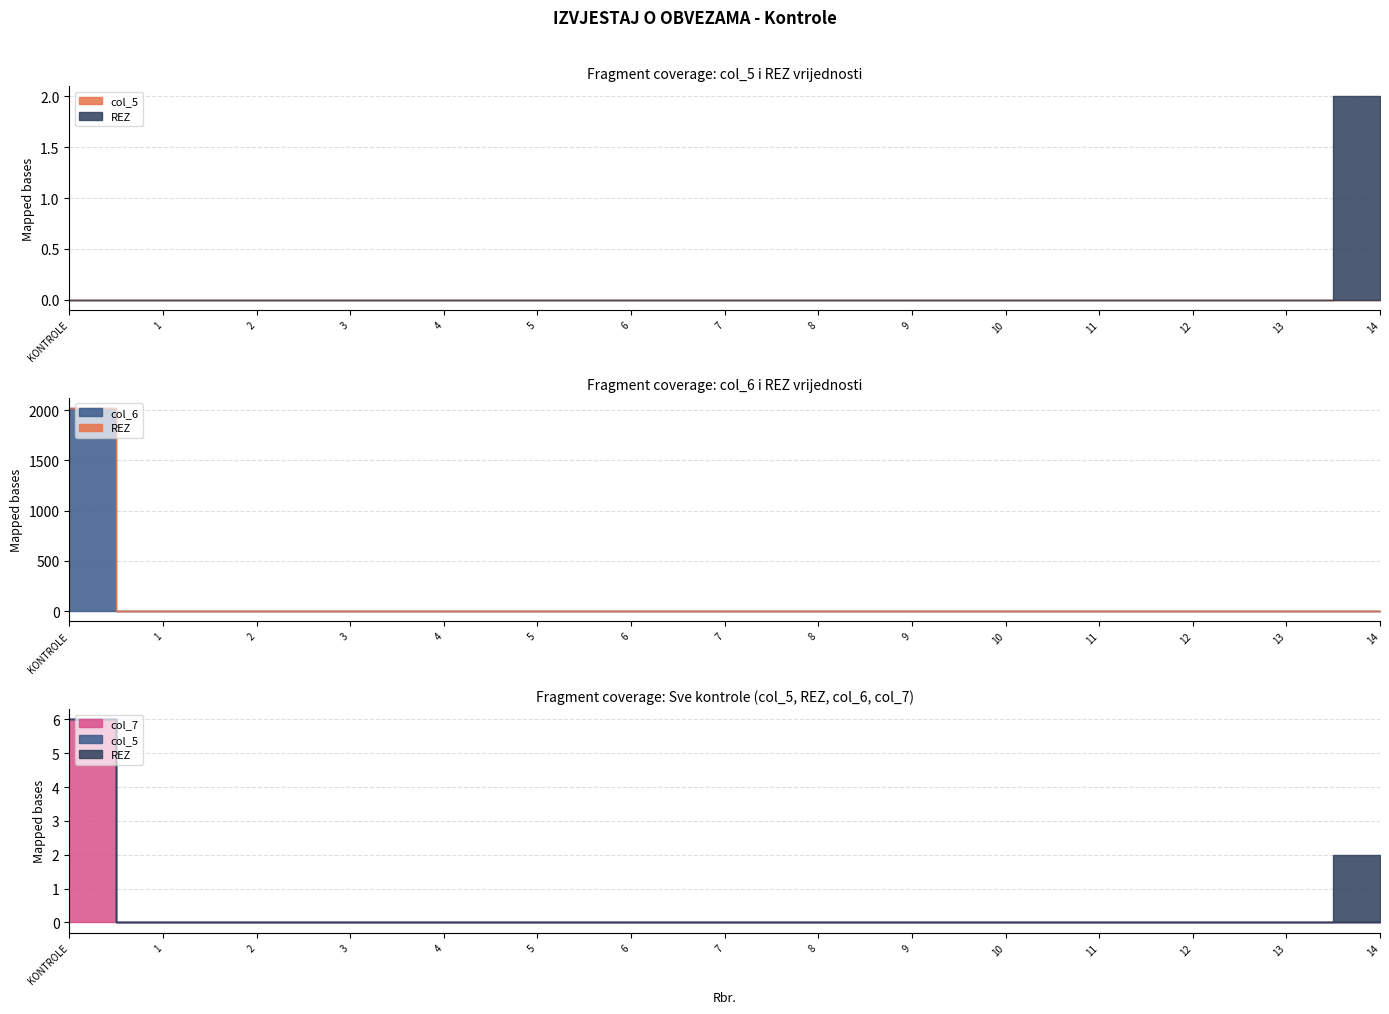

What position from the right is 1?

14